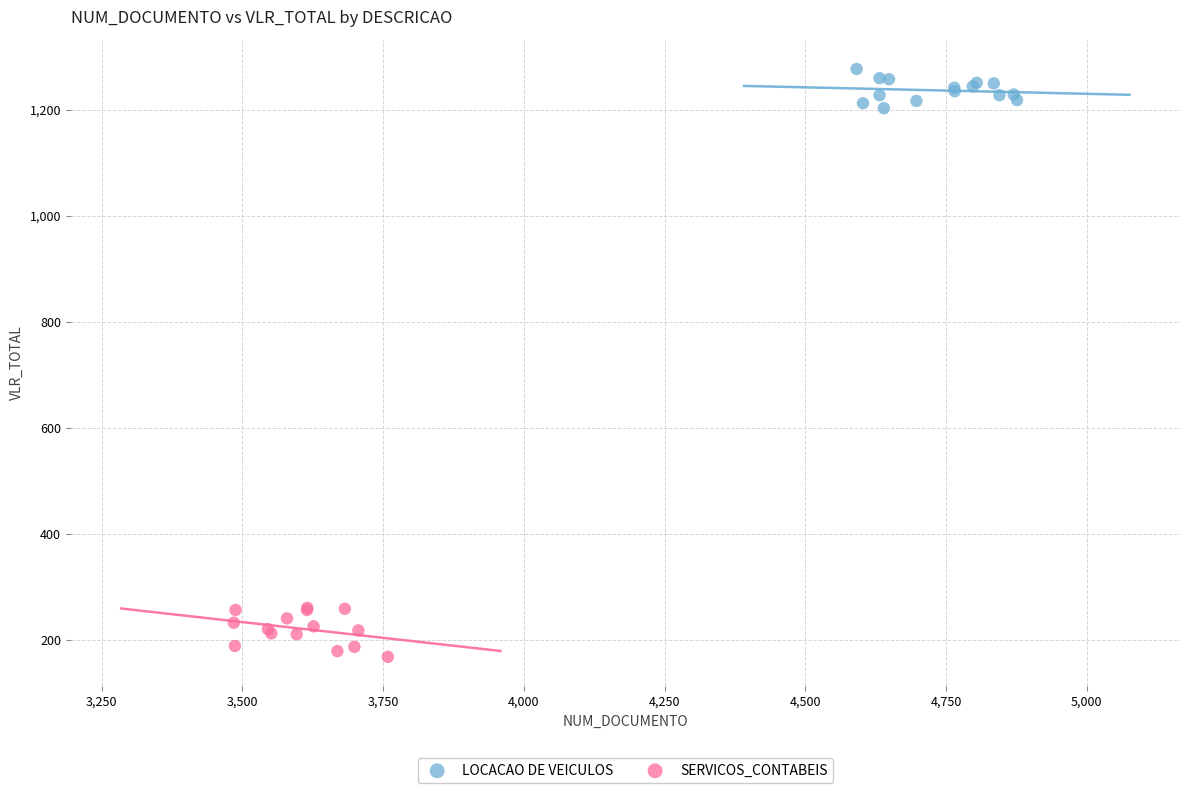

Which series has the largest Y range (max minus min)?

SERVICOS_CONTABEIS